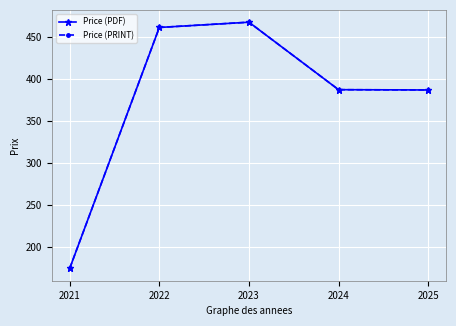

What is the value of the Price (PDF) point at the 3rd from the left?

467.5